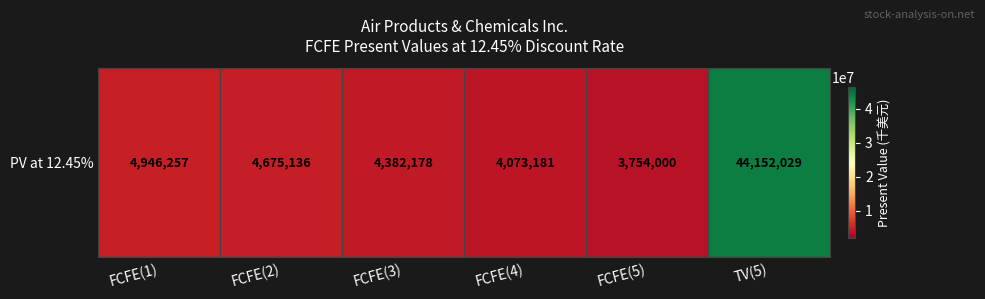

Rank the categories by value from lowest to highest.

FCFE(5), FCFE(4), FCFE(3), FCFE(2), FCFE(1), TV(5)